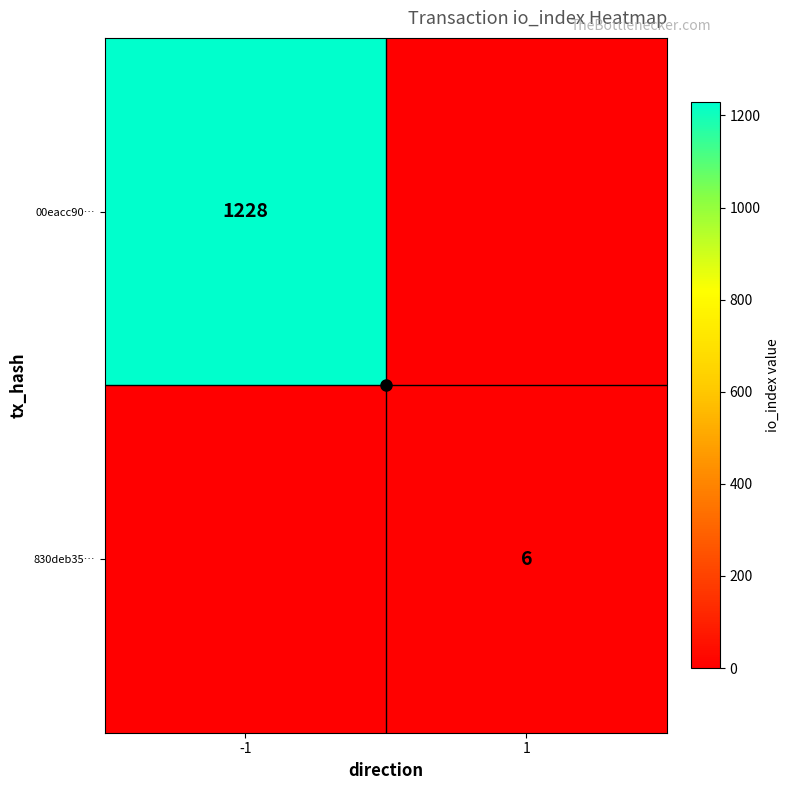

What is the difference between the highest and lowest values at 1?

6